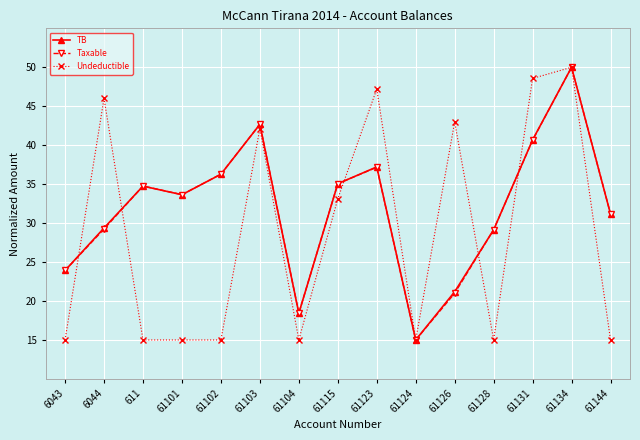

At which label does Undeductible reach its peak?

61134